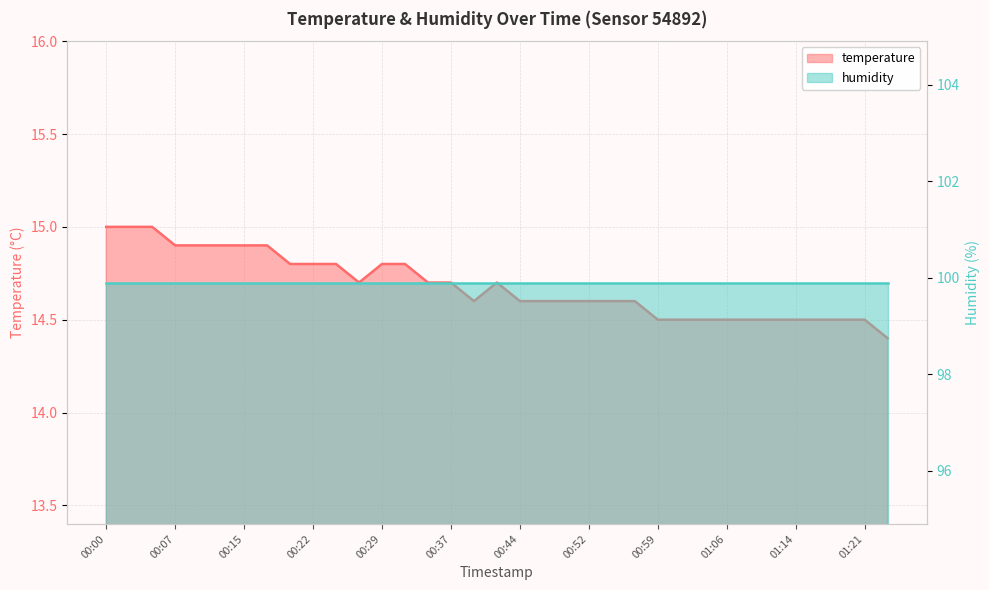

Does the chart have visible grid lines?

Yes